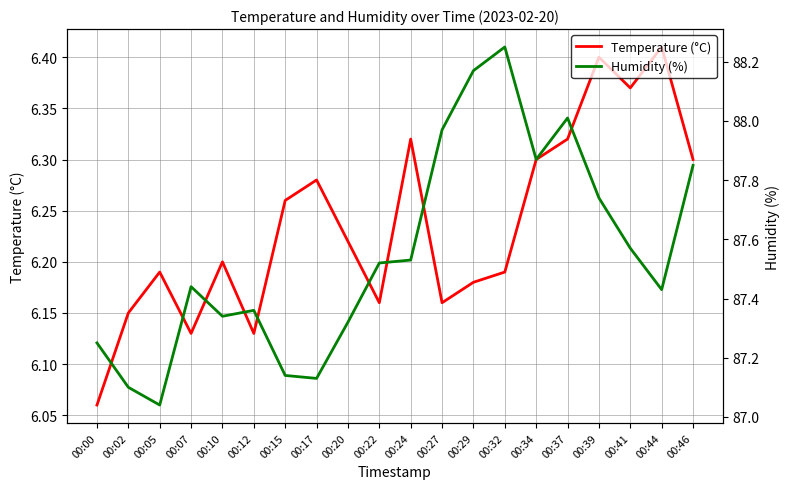

What is the value of the Humidity (%) point at the 4th from the left?

87.4